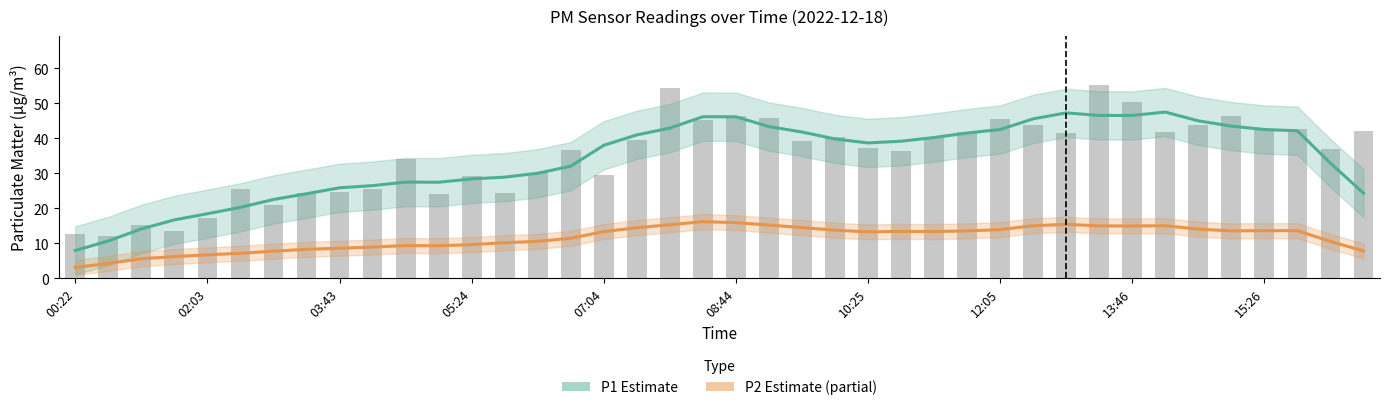

Between 10:25 and 17, which series saw the biggest shift?

P1 (Estimate)